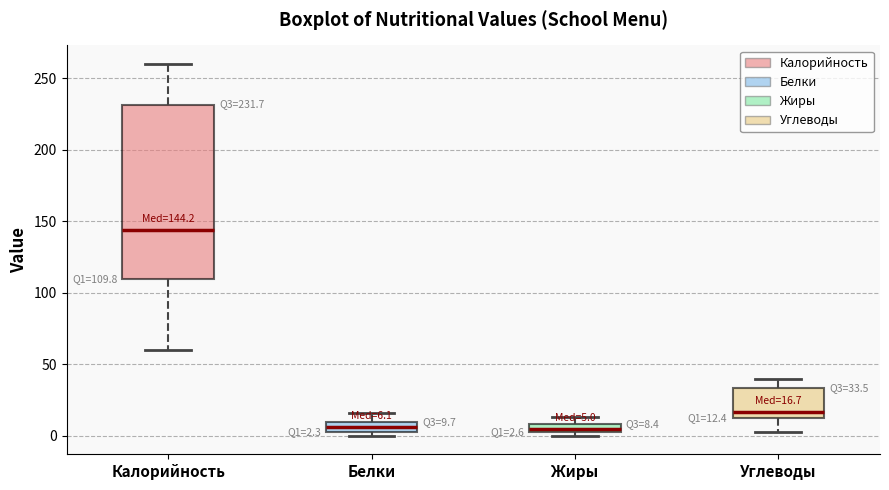

Which box's median line is the highest?

Калорийность